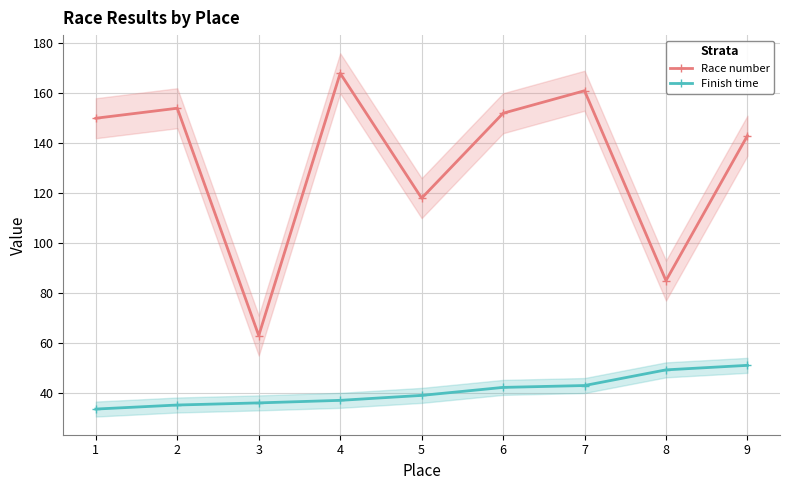

Is it true that Finish time equals 36.0 at 3?

True